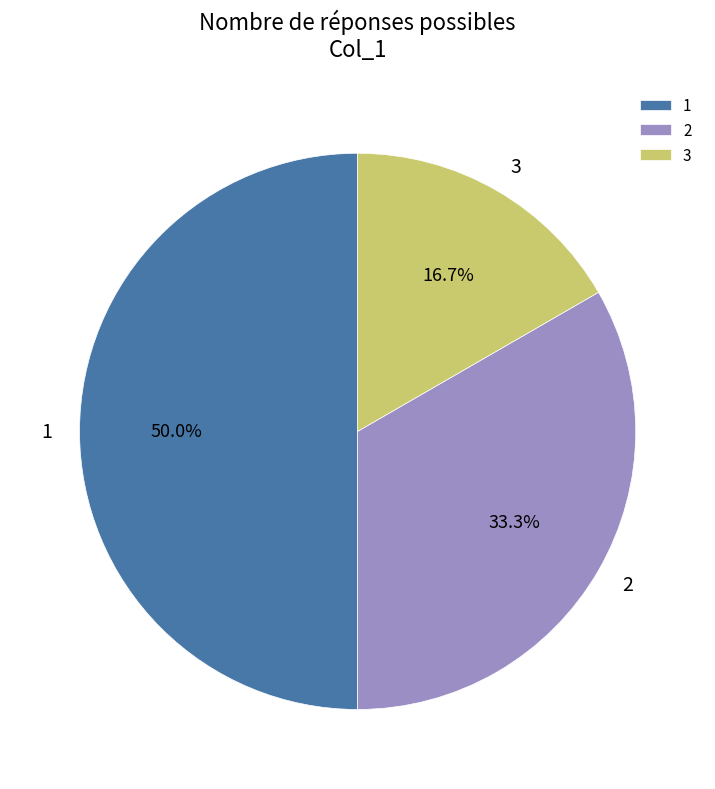

Which category has the biggest portion of the pie?

1